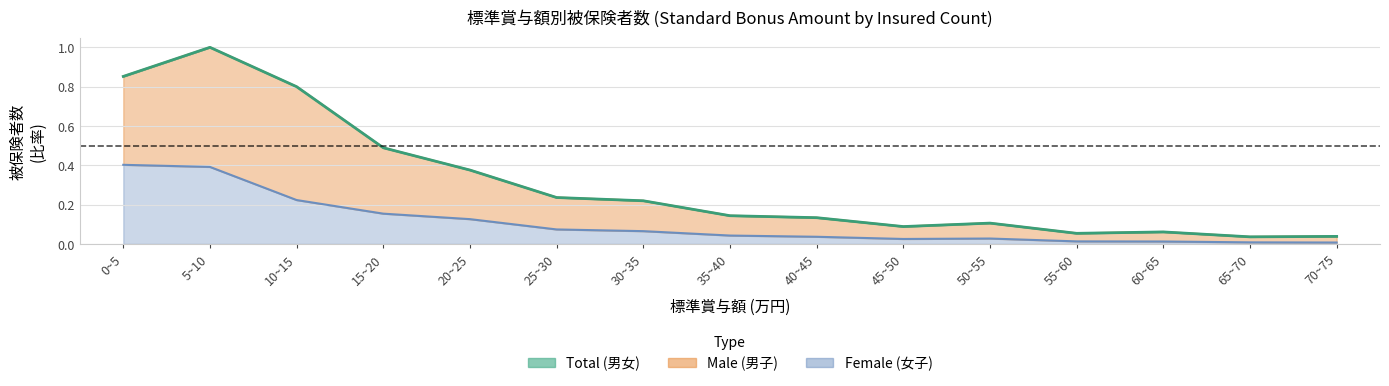

Which label corresponds to the largest value in the chart?

5~10